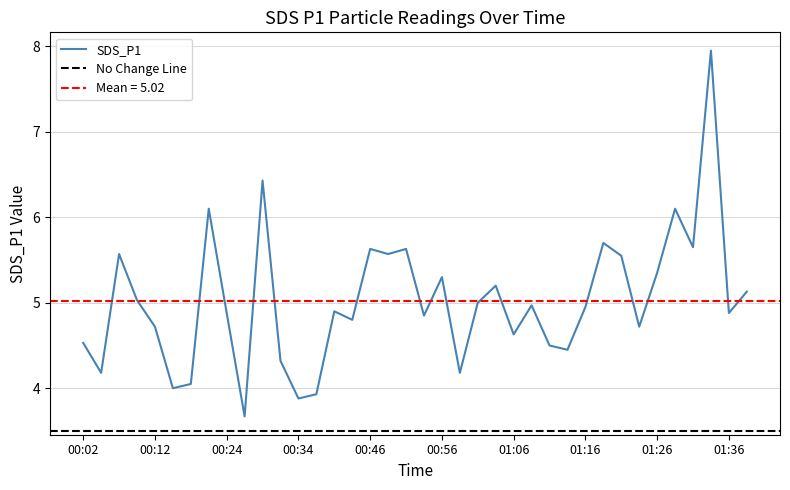

Approximately how many times larger is the value at 01:34 compared to 00:34?

2.0